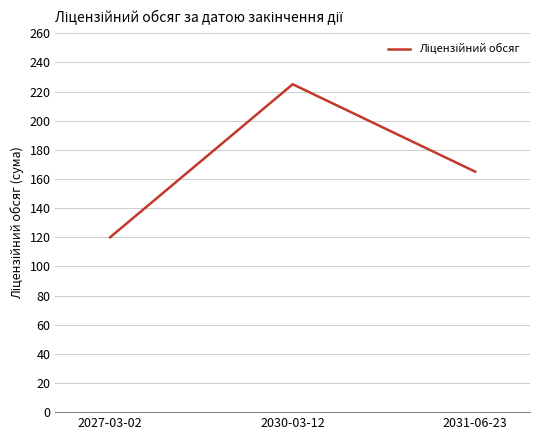

Read the value at 2030-03-12.

225